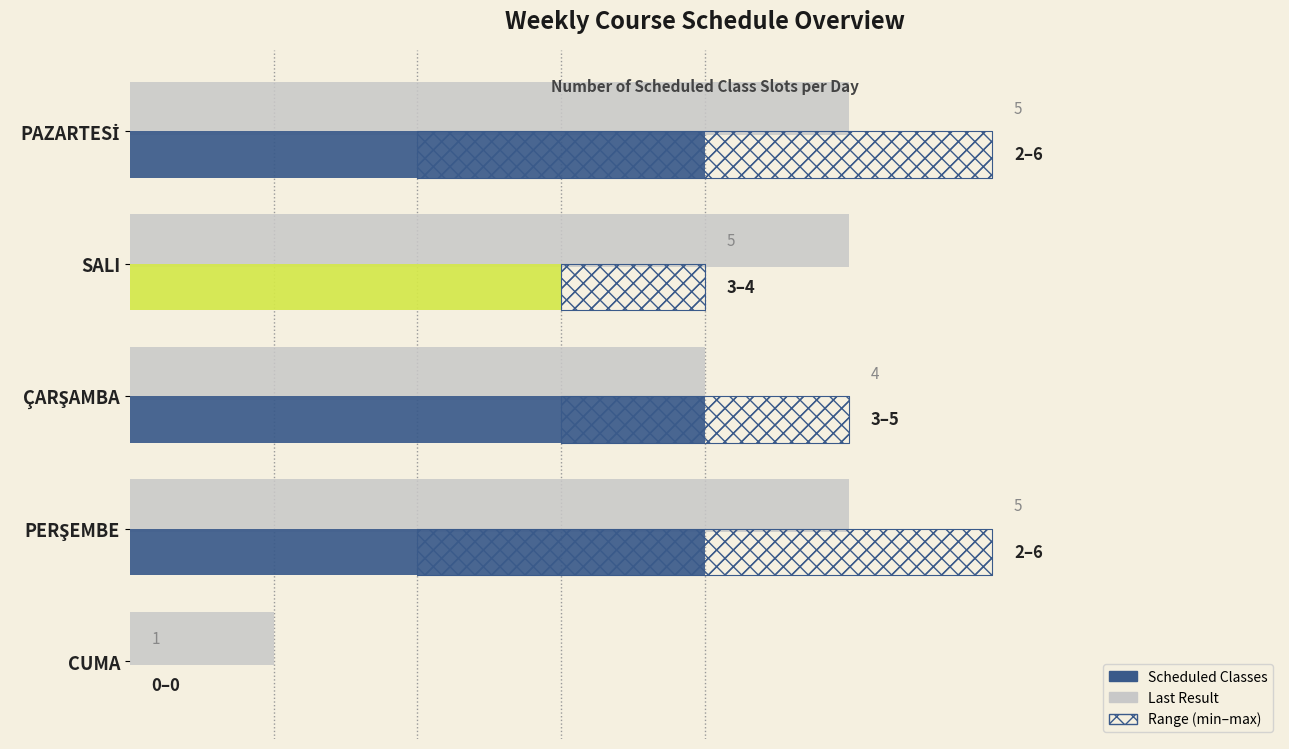

What is the difference between the values at ÇARŞAMBA and PERŞEMBE?

1